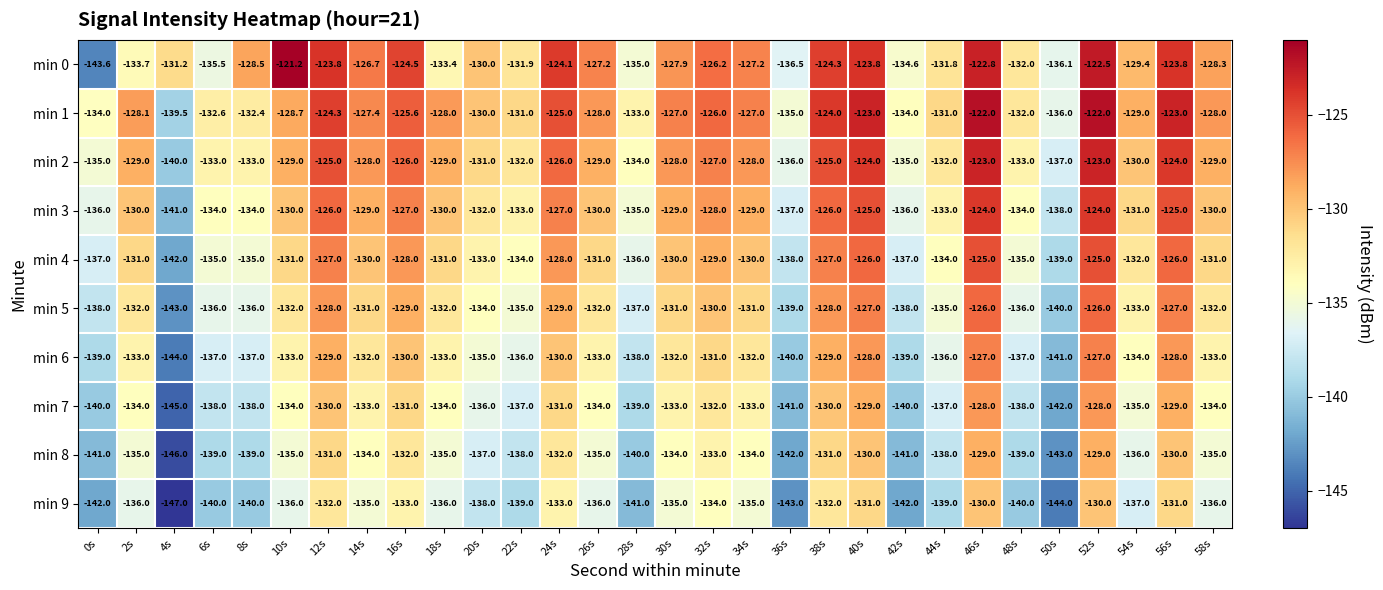

Which series has the largest total across all categories?

min 1